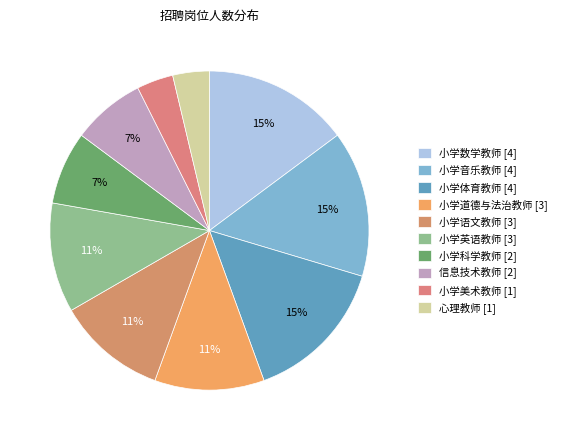

To the nearest percent, what is the difference between the 小学英语教师 and 小学体育教师 slice percentages?

4%